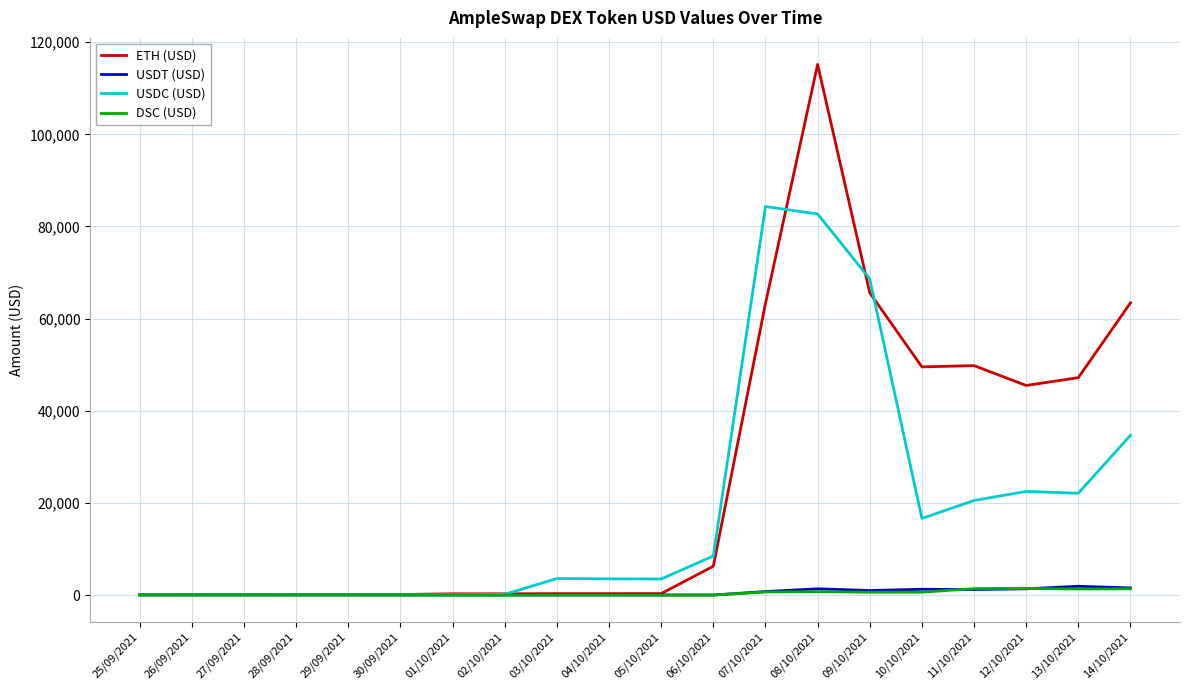

What are all the series names shown in the legend?

ETH (USD), USDT (USD), USDC (USD), DSC (USD)